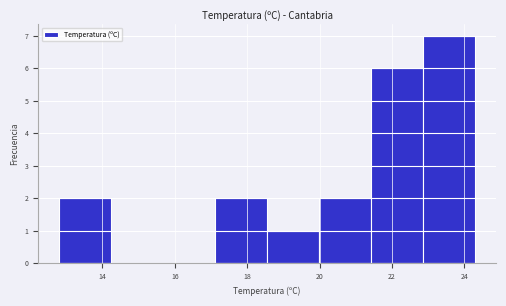

Reading left to right, list every bar in this chart as the range it spans on the x-axis followed by its height. Neither the bar edges nor the heights are printed on the chart, so give them approximately, as read against the axes.

12.8 to 14.2: 2
14.2 to 15.6: 0
15.6 to 17.2: 0
17.2 to 18.6: 2
18.6 to 20.0: 1
20.0 to 21.4: 2
21.4 to 22.8: 6
22.8 to 24.4: 7